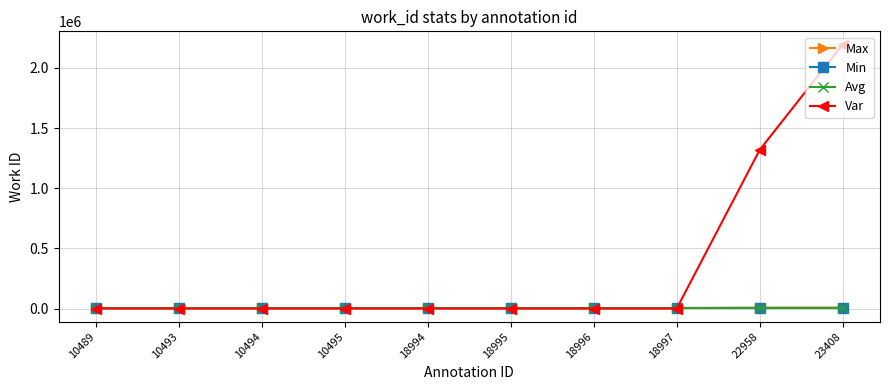

At which category is the sum across all series the highest?

23408